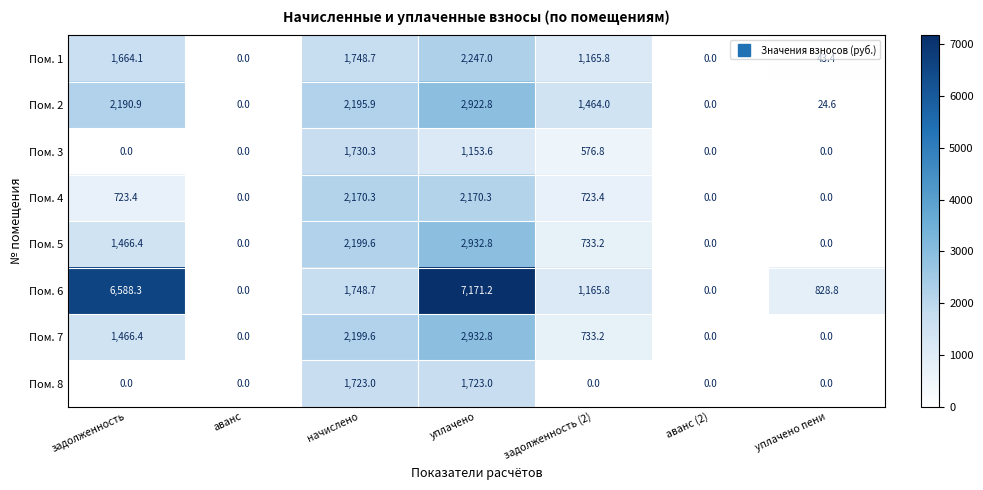

How many positive values does the Пом. 5 series have?

4